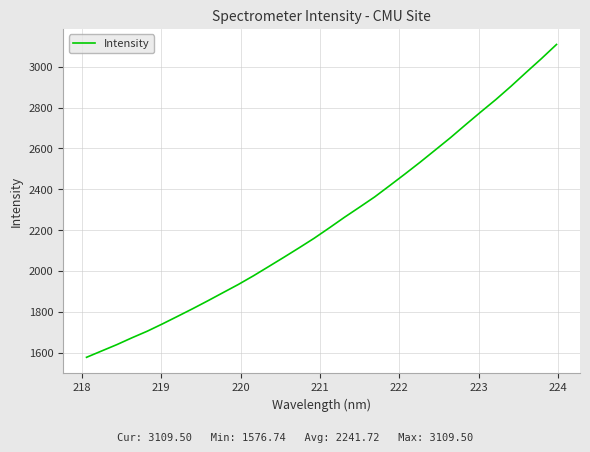

What is the greatest value displayed?

3109.5